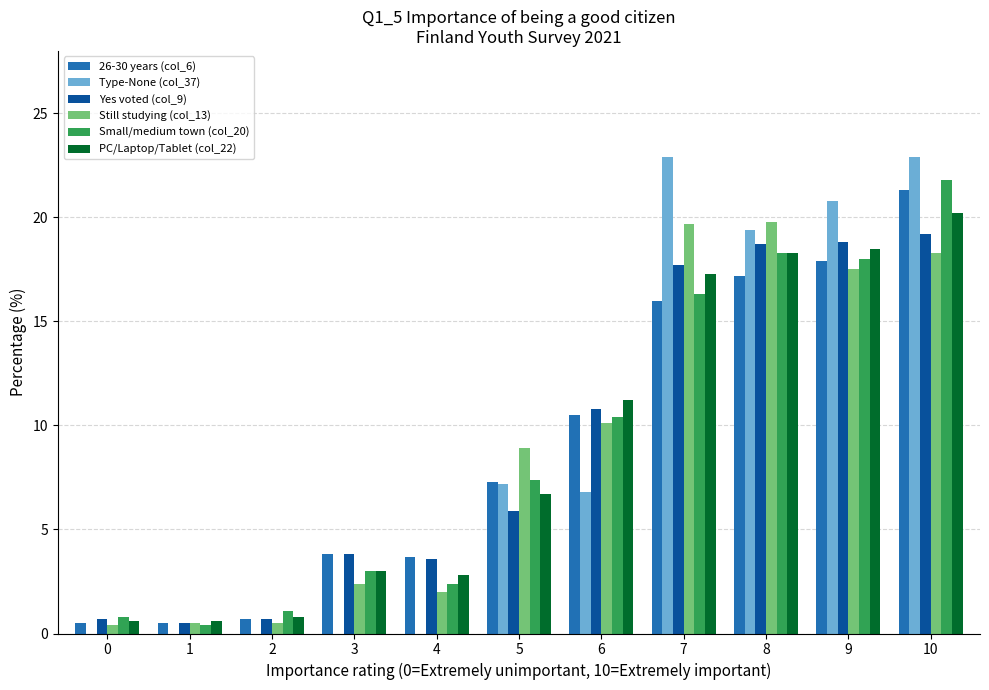

Is it true that Small/medium town (col_20) equals 2.4 at 4?

True